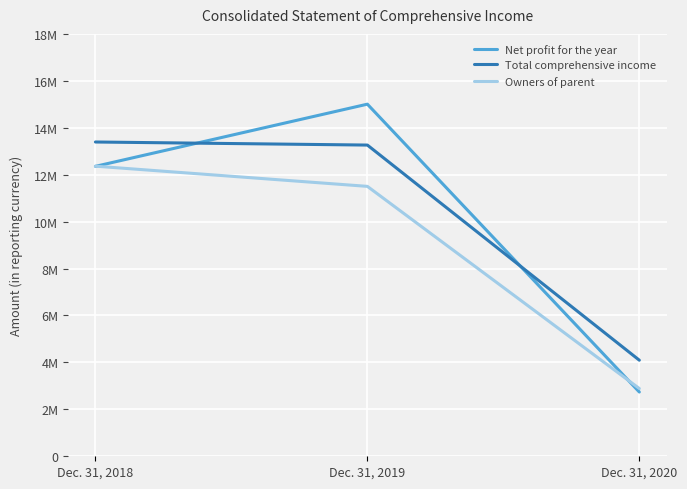

Does the chart display data point markers on the line(s)?

No